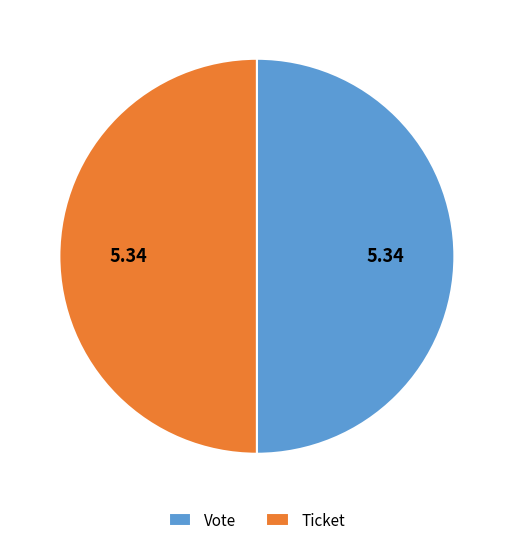

Approximately how many times larger is the value at Vote compared to Ticket?

1.0